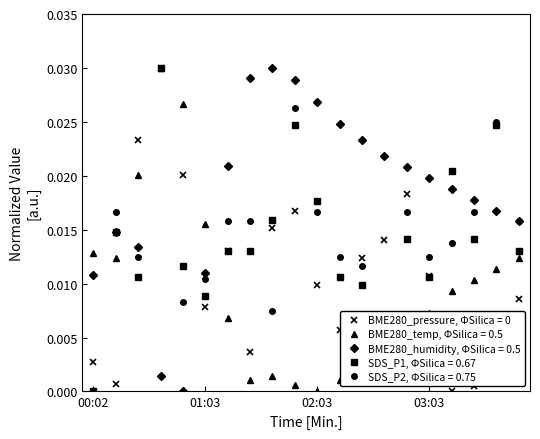

How many intersections are there between BME280_temp, ΦSilica = 0.5 and BME280_humidity, ΦSilica = 0.5?

3